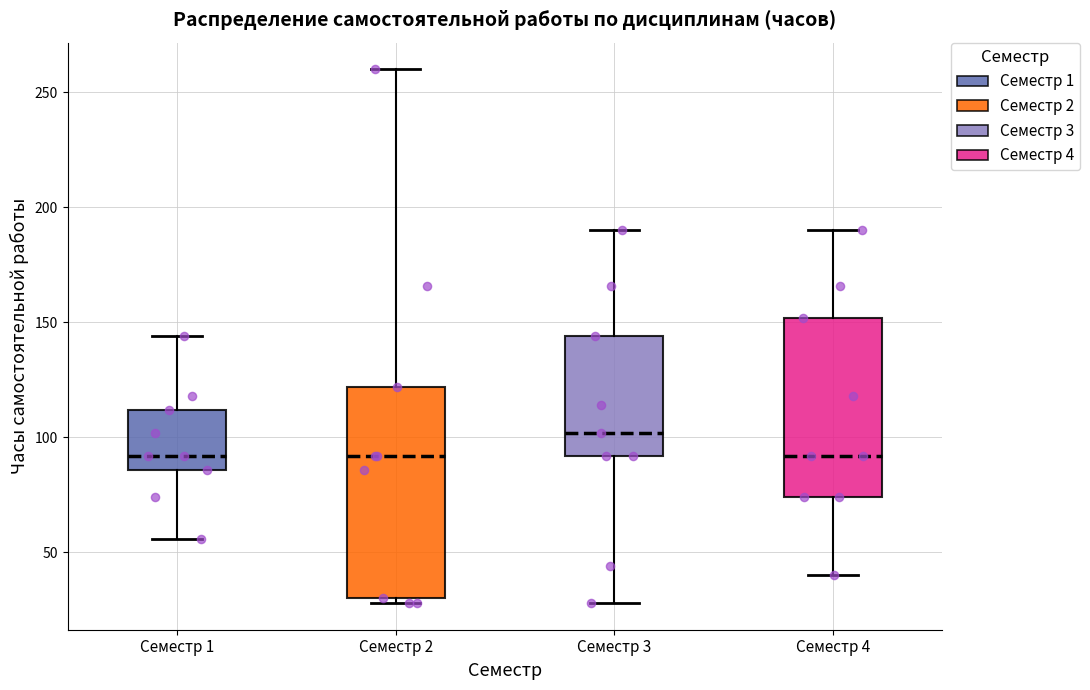

Reading left to right, read every box against the y-axis: the position of its median line, the range the box covers, and the ends of its whiskers. The values are not printed on the chart, so give them approximately, as read against the axis.

Семестр 1: median 90, box 85 to 110, whiskers 55 to 145
Семестр 2: median 90, box 30 to 120, whiskers 30 (just below the box's lower edge) to 260
Семестр 3: median 100, box 90 to 145, whiskers 30 to 190
Семестр 4: median 90, box 75 to 150, whiskers 40 to 190